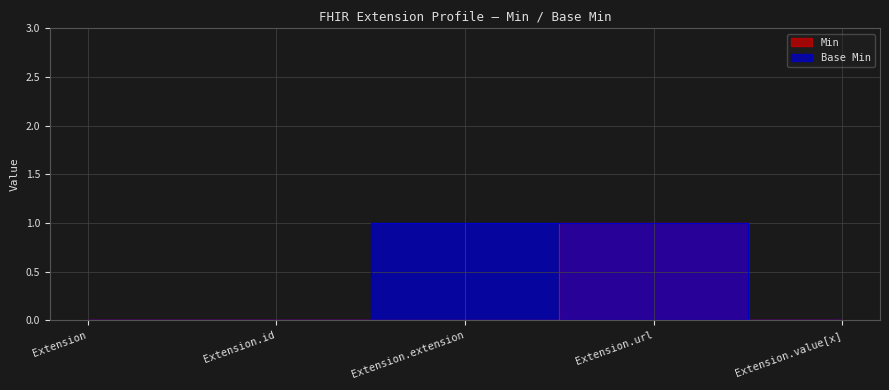

Reading left to right, transcribe all the data shown in this chart.

Min: 0	0	0	1	0
Base Min: 0	0	1	1	0